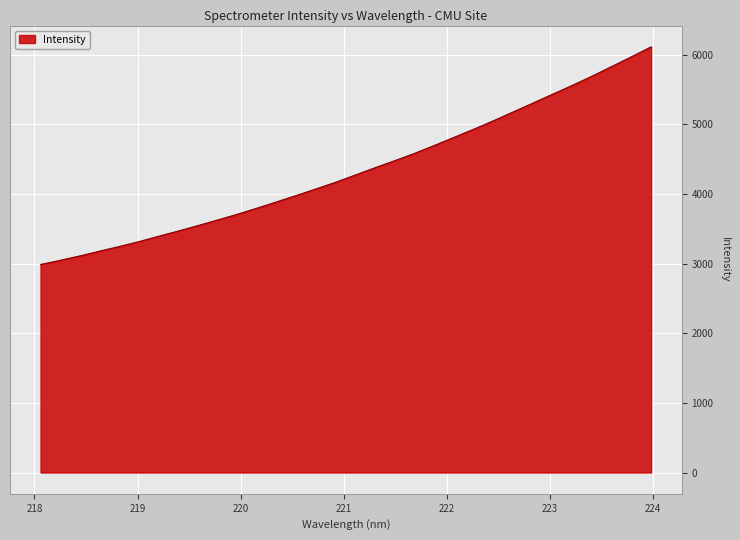

What is the greatest value displayed?

6111.2